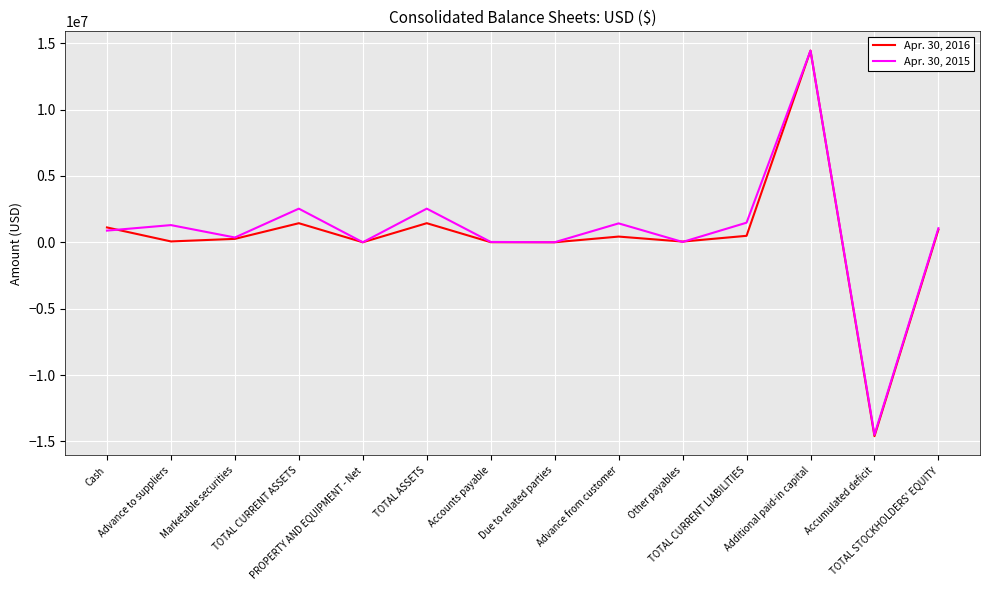

What is the lowest value of the Apr. 30, 2015 series?

-14498955